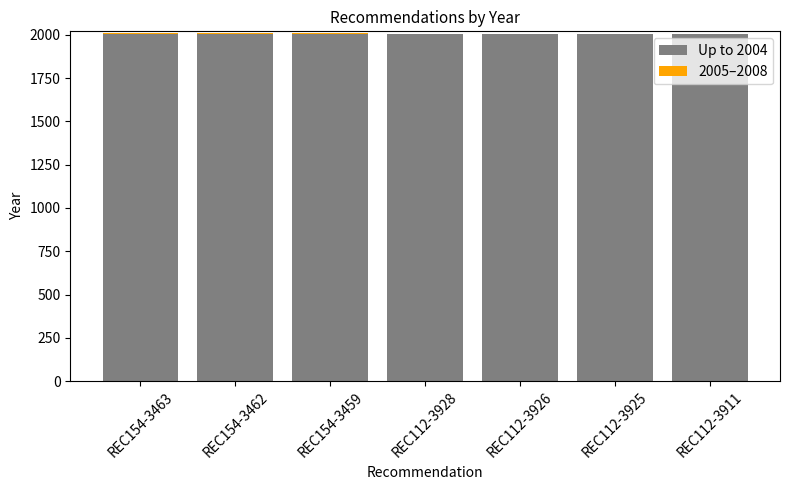

The value of Up to 2004 at REC154-3463 is 2004. True or false?

True